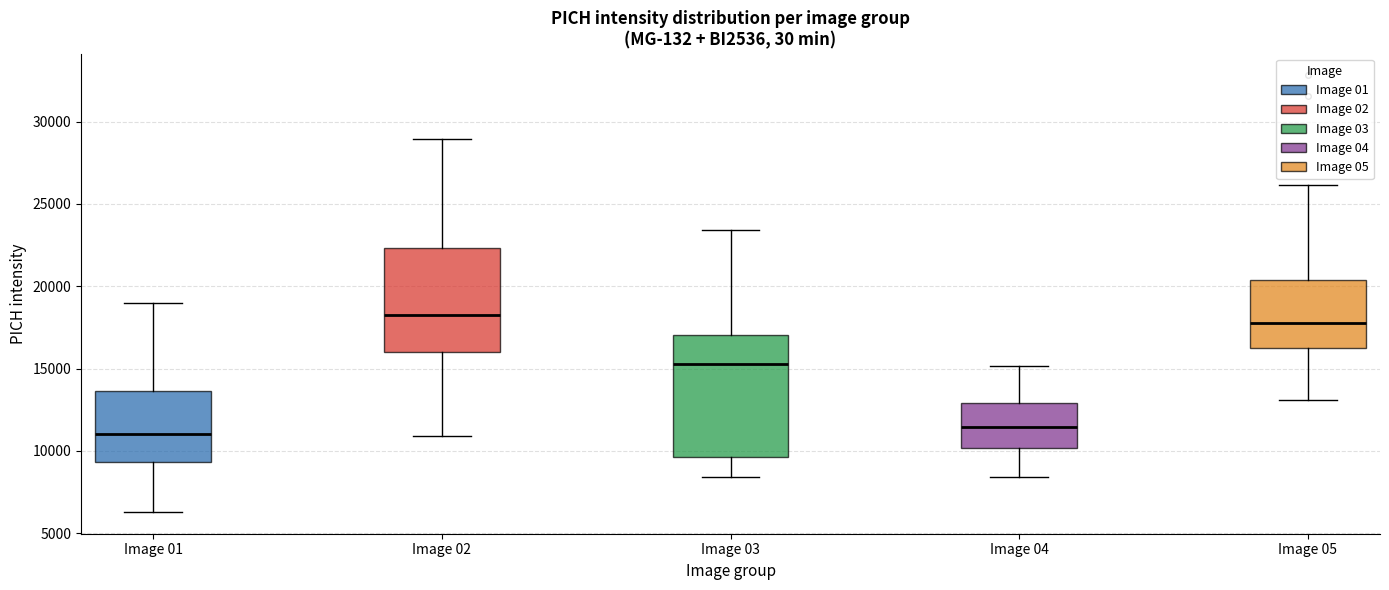

Reading left to right, read every box against the y-axis: the position of its median line, the range the box covers, and the ends of its whiskers. The values are not printed on the chart, so give them approximately, as read against the axis.

Image 01: median 11000, box 9500 to 13500, whiskers 6500 to 19000
Image 02: median 18000, box 16000 to 22500, whiskers 11000 to 29000
Image 03: median 15500, box 9500 to 17000, whiskers 8500 to 23500
Image 04: median 11500, box 10000 to 13000, whiskers 8500 to 15000
Image 05: median 18000, box 16000 to 20500, whiskers 13000 to 26000